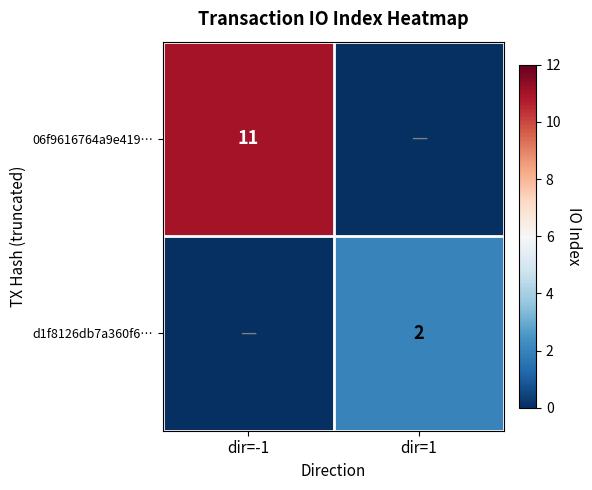

Is it true that d1f8126db7a360f6… equals 1 at dir=1?

False